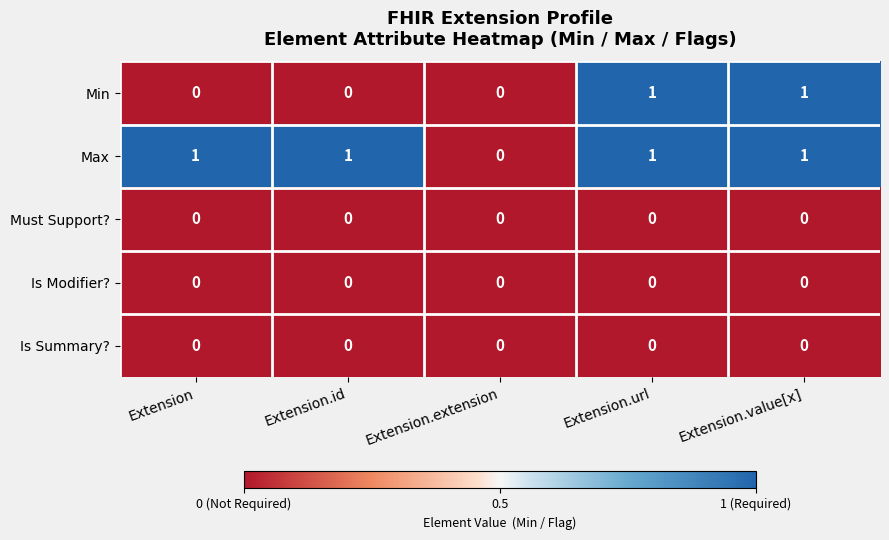

Is it true that Min equals 1 at Extension.url?

True